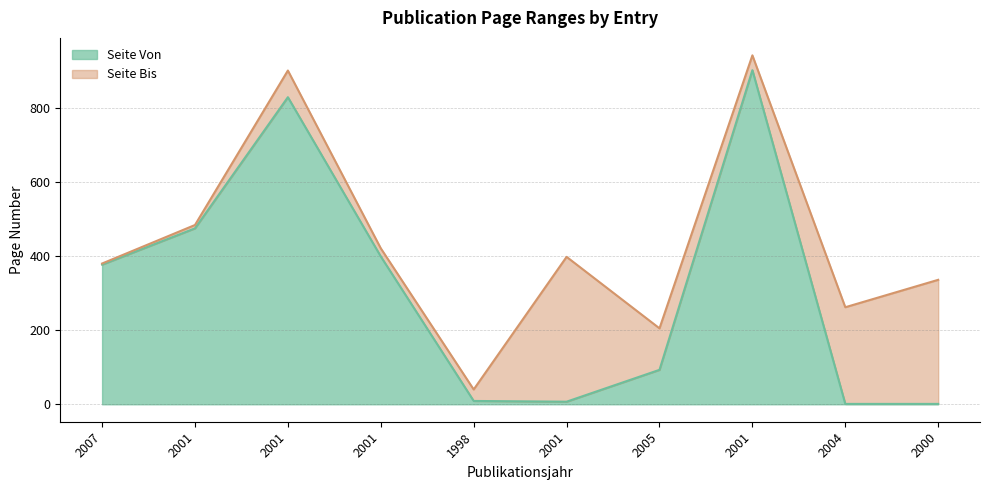

Does the chart have visible grid lines?

Yes